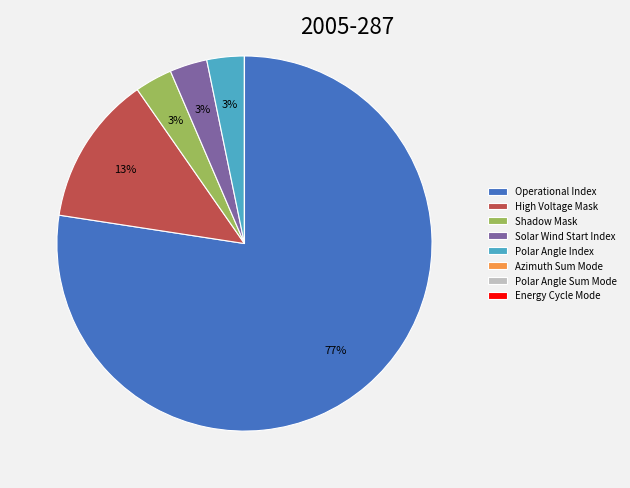

Approximately how many times larger is the value at Solar Wind Start Index compared to Shadow Mask?

1.0